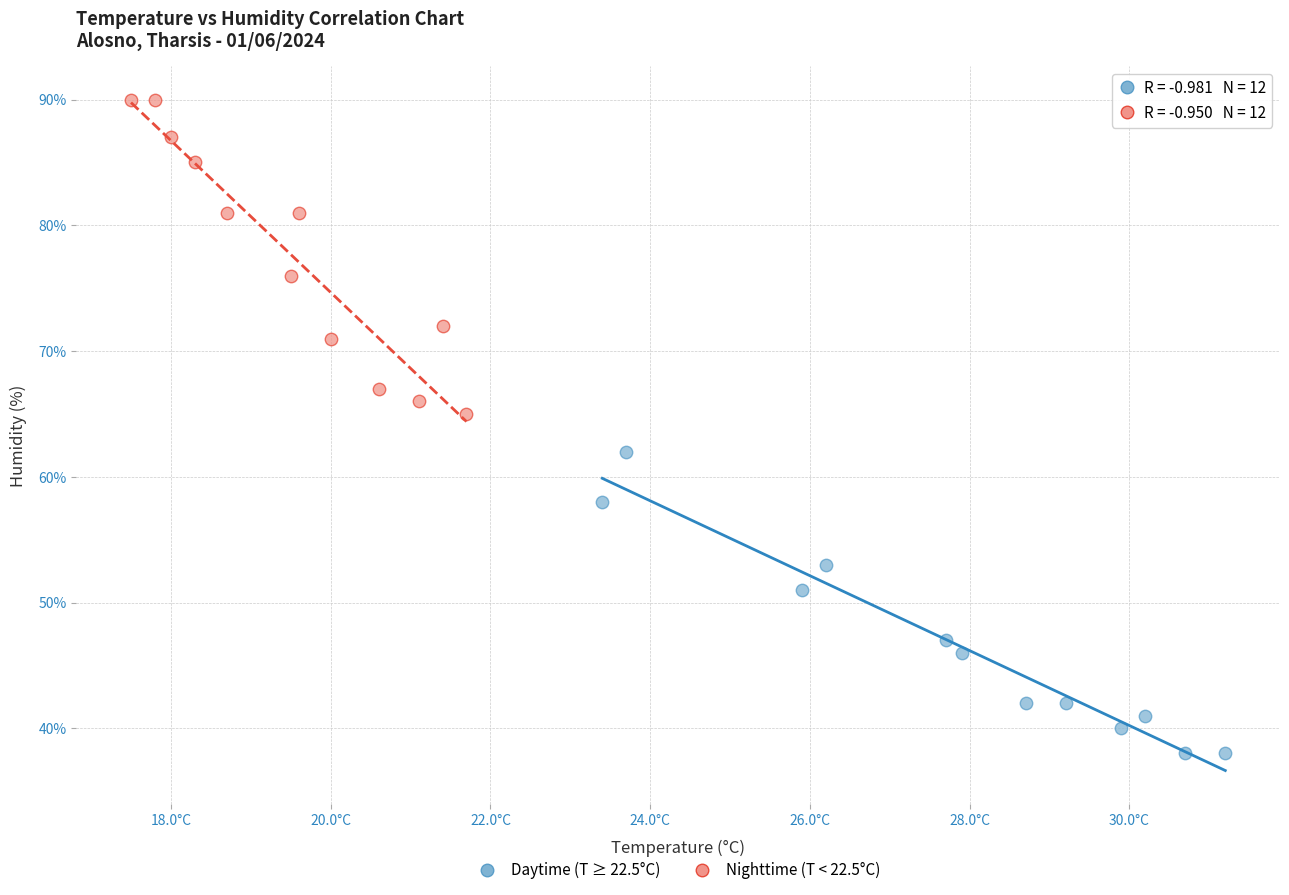

Which series reaches the maximum Y coordinate?

Nighttime (T < 22.5°C)